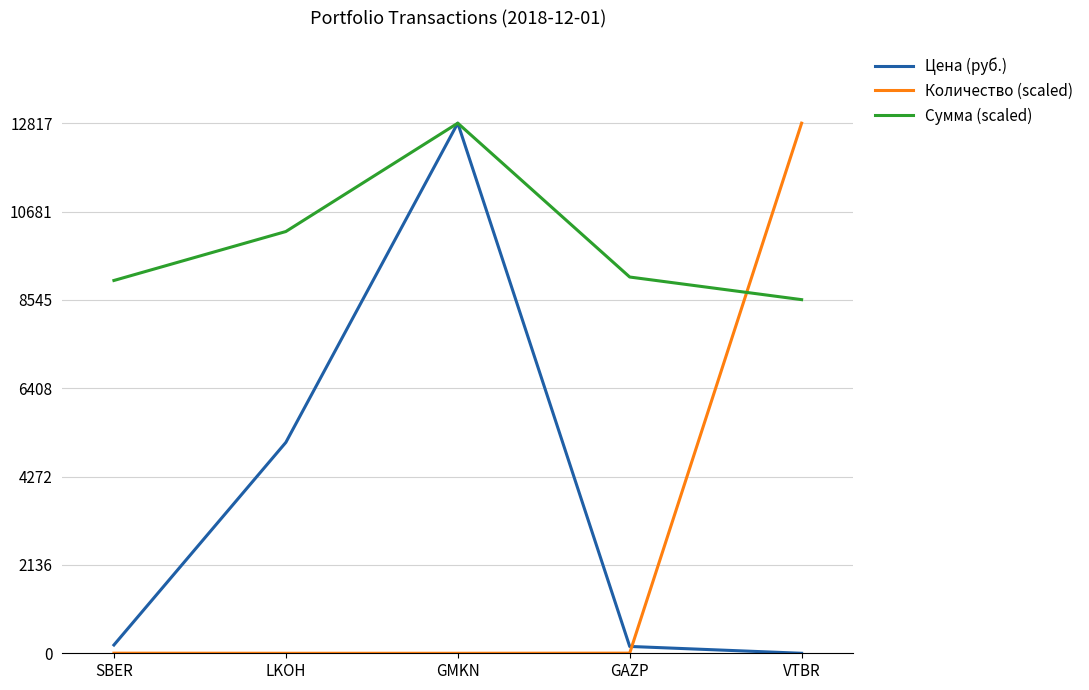

At which label does Сумма (scaled) reach its minimum?

VTBR